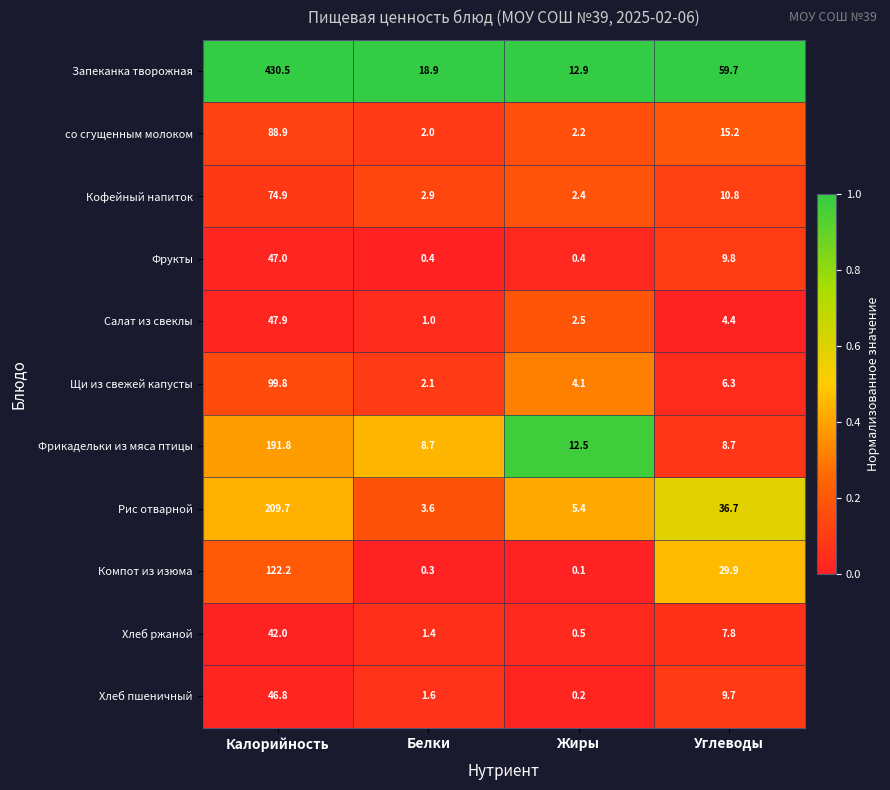

What is the difference between the second highest and second lowest values in the Запеканка творожная series?

40.8